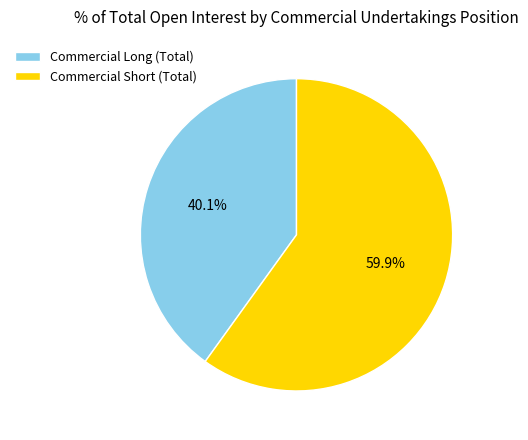

What is the largest slice in the pie chart?

Commercial Short (Total)